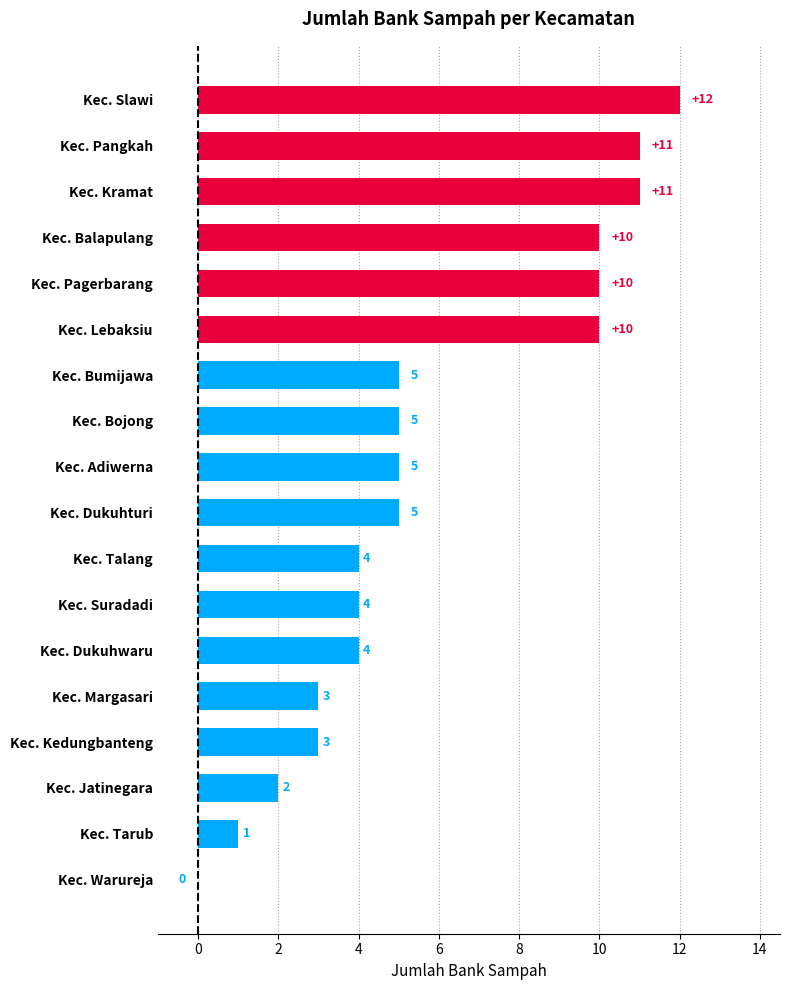

What is the change in value from Kec. Kedungbanteng to Kec. Warureja?

-3